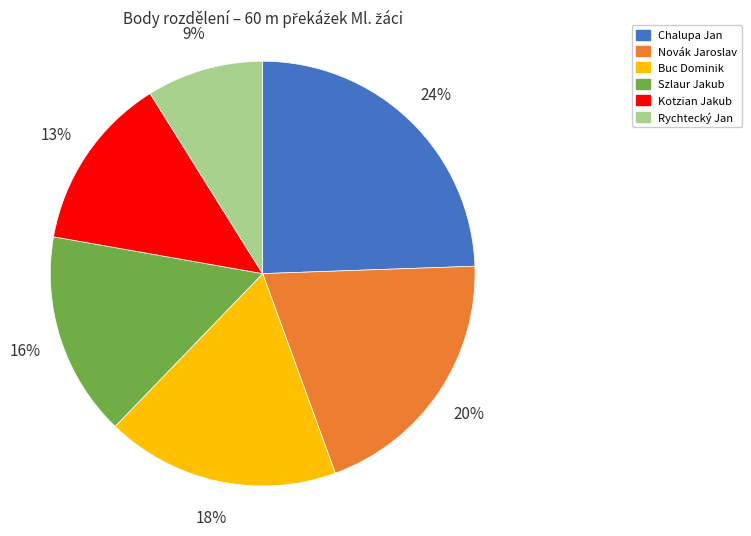

Does Szlaur Jakub represent more than half of the total?

No